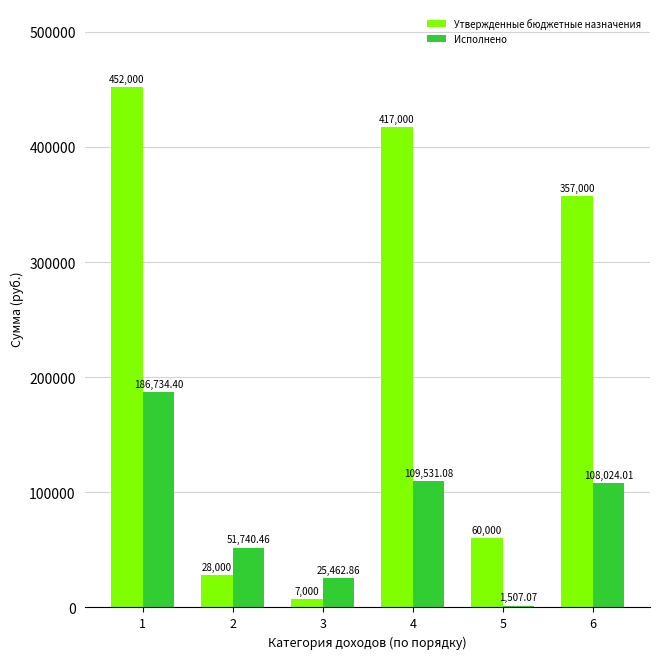

Which series changed the most between 3 and 5?

Утвержденные бюджетные назначения